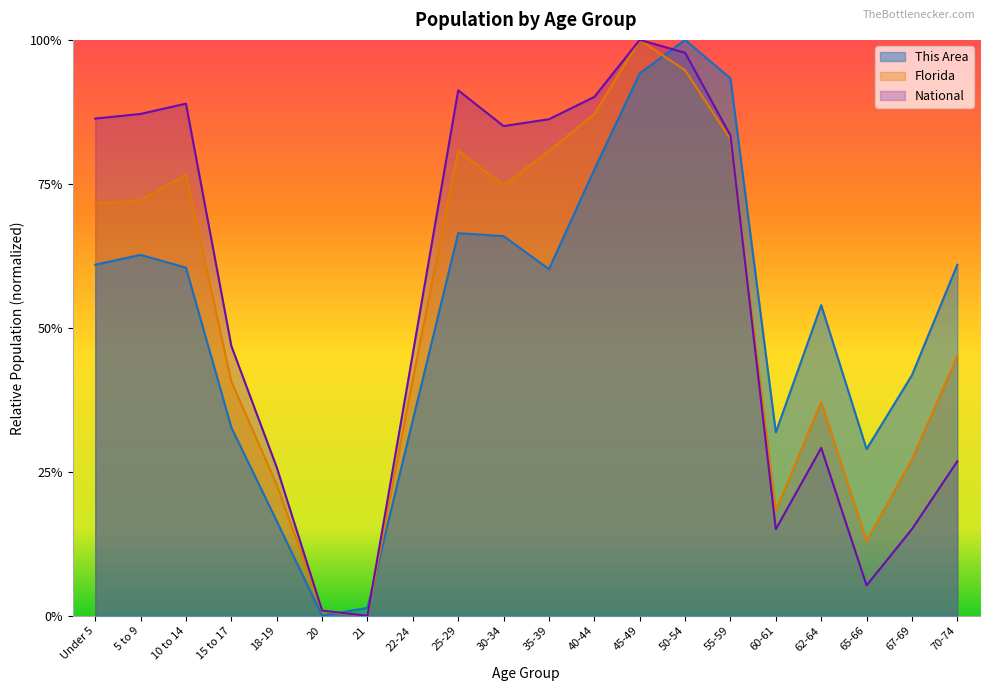

True or false: This Area has a value of 0.4 at 50-54.

False